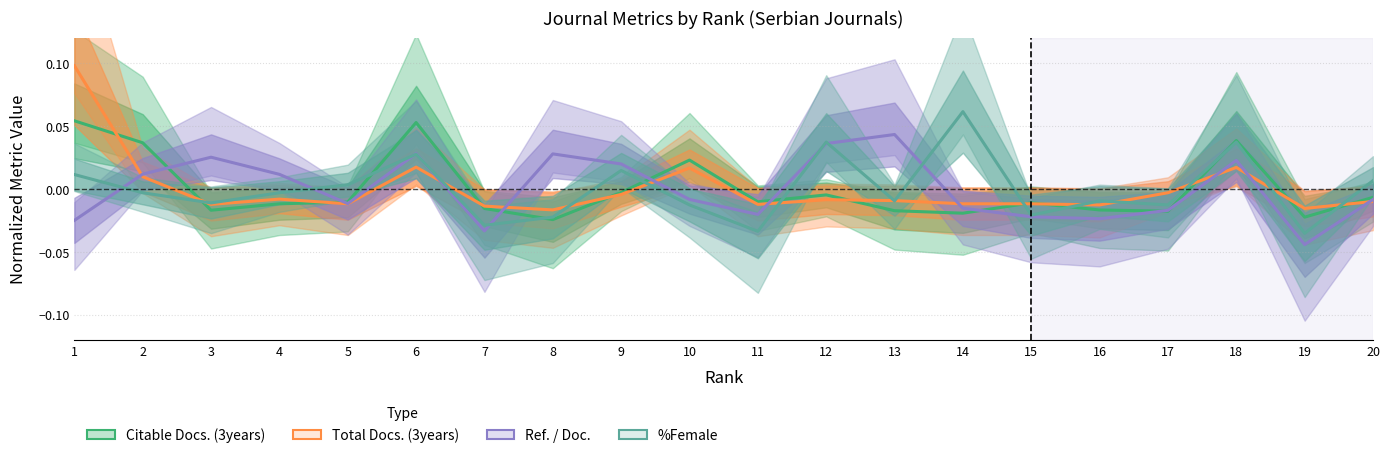

True or false: Total Docs. (3years) has more than 2 interior local peaks.

True